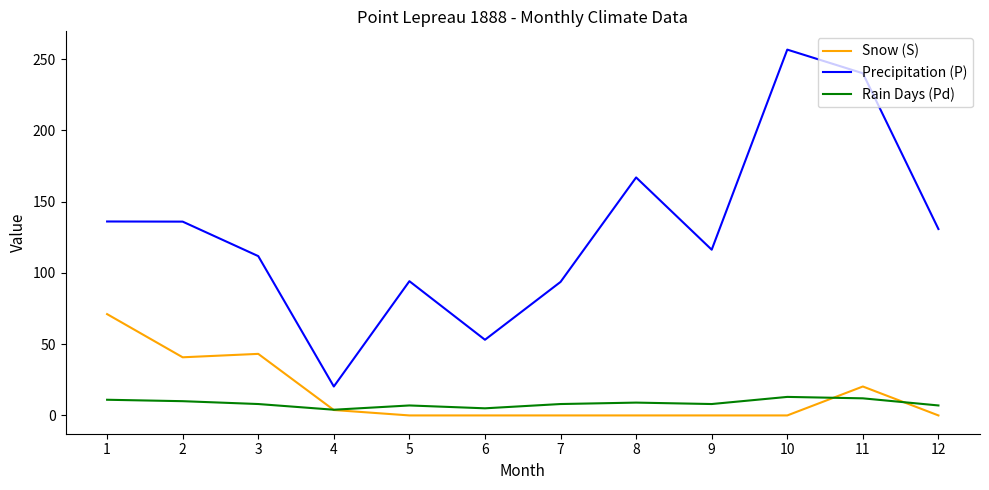

How many Rain Days (Pd) values are between 7 and 11?

8